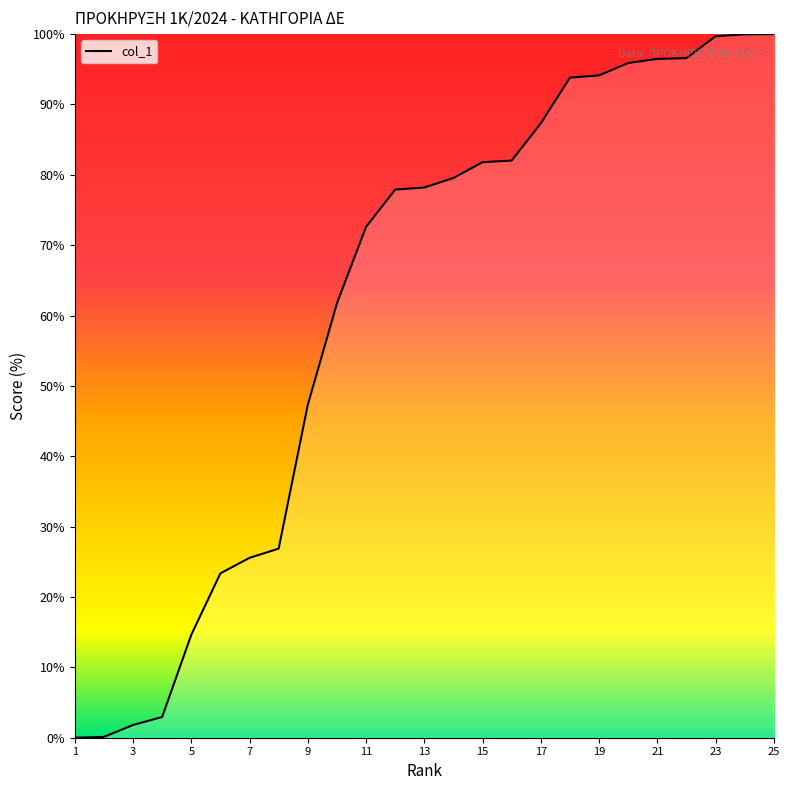

What is the greatest value displayed?

100.0